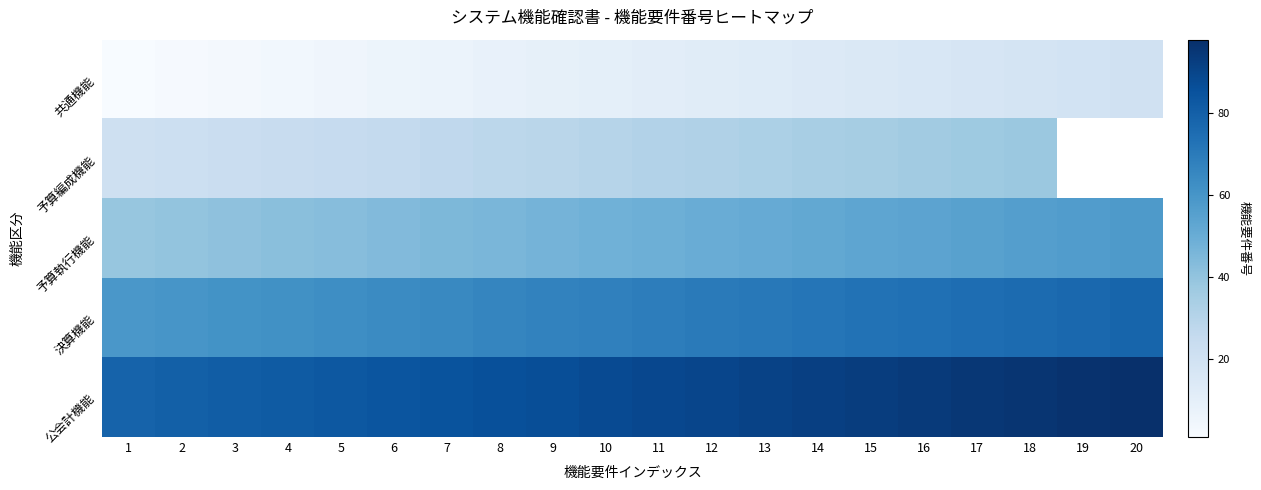

What is the minimum value shown in the chart?

1.0